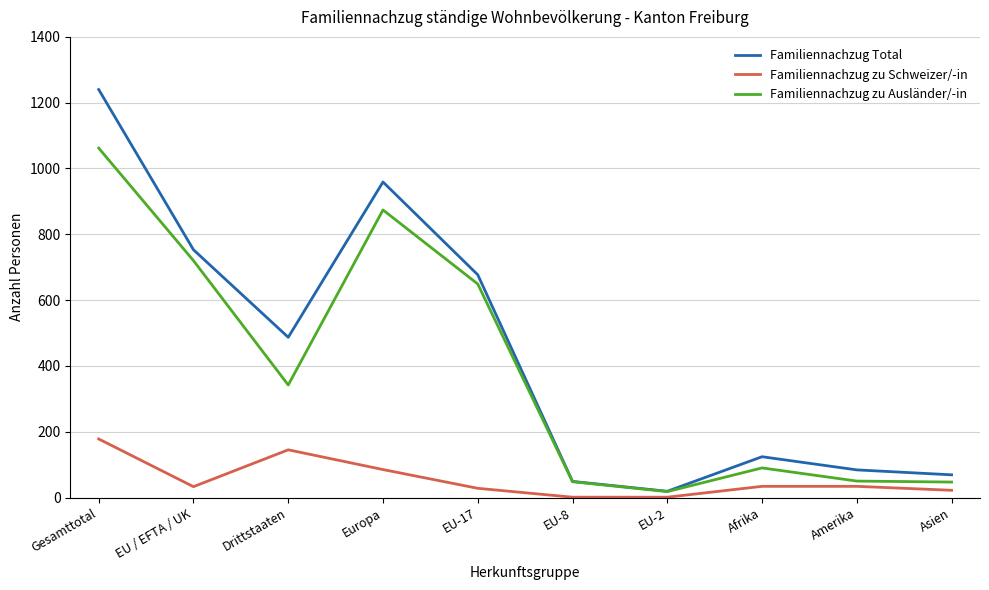

What is the greatest value displayed?

1240